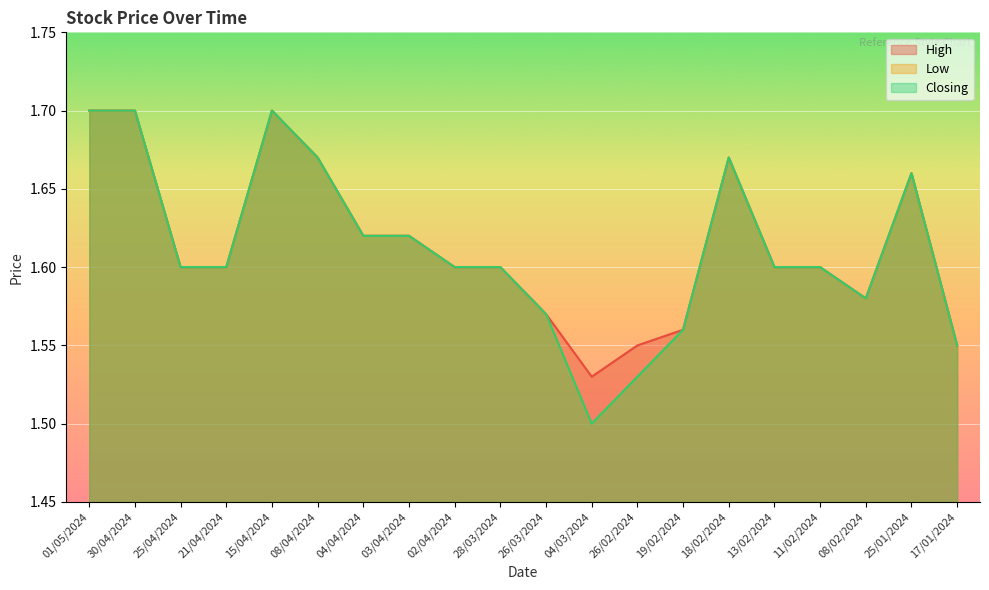

The Low series shows 1.6 at 11/02/2024. True or false?

True